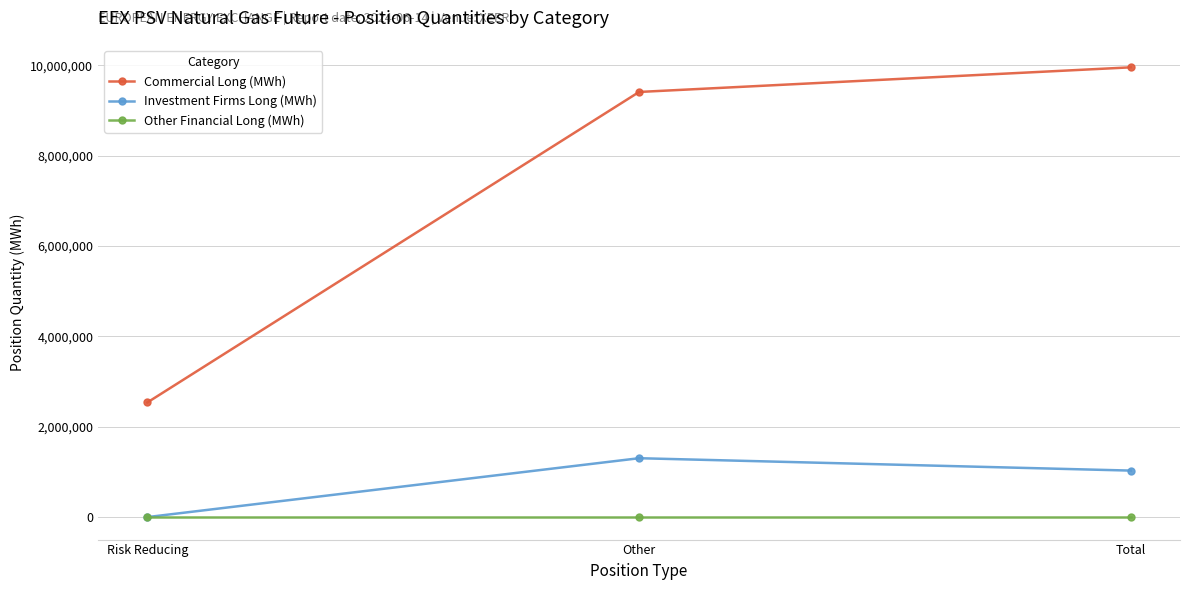

How many lines are shown in the chart?

3